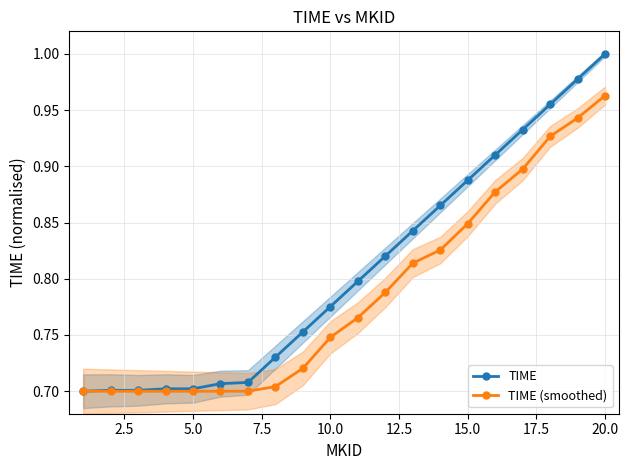

What is the difference between the maximum and second lowest values in the TIME (smoothed) series?

0.3